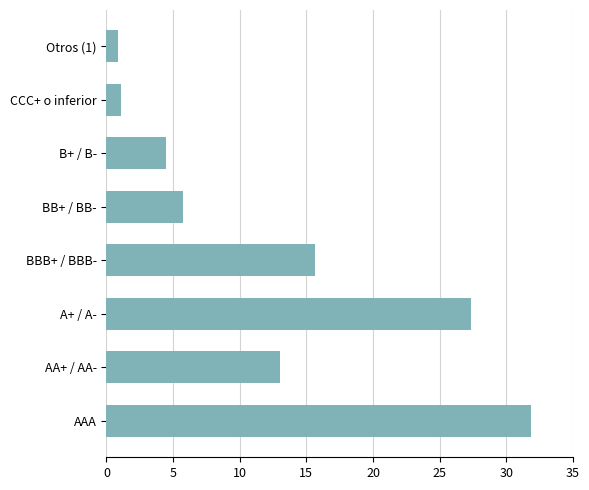

At which label is the value closest to 16?

BBB+ / BBB-